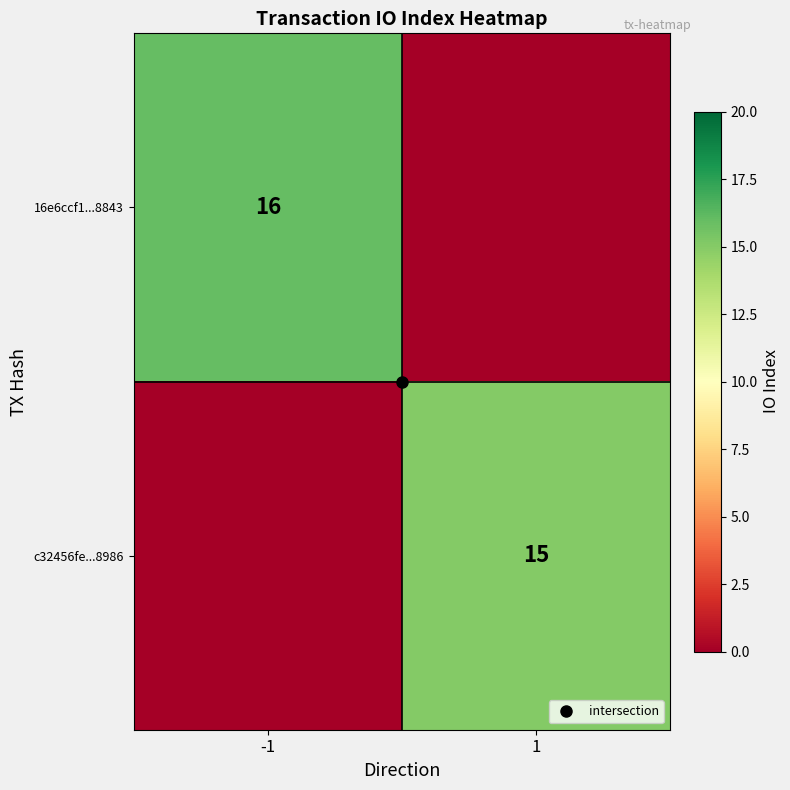

At which label does 16e6ccf1...8843 reach its peak?

-1